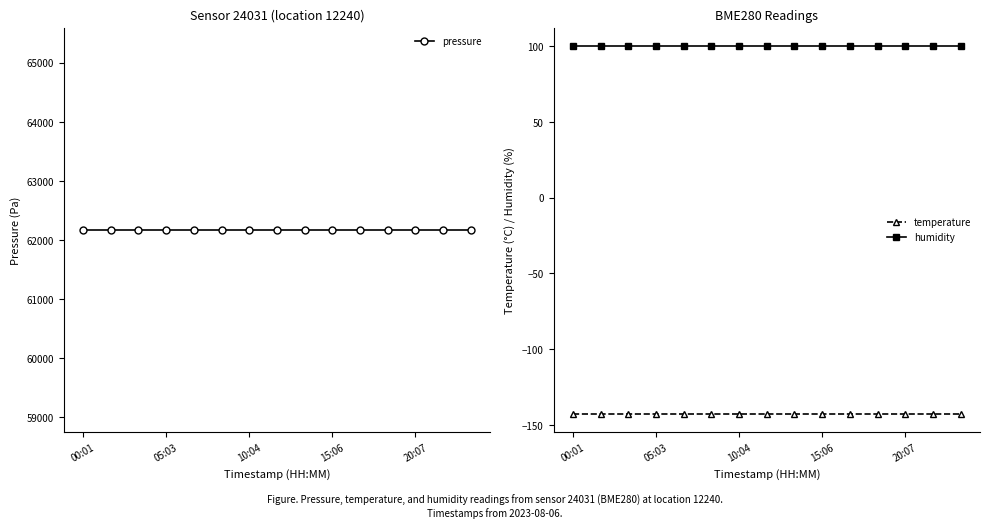

The value of pressure at 5 is 36216.4. True or false?

False